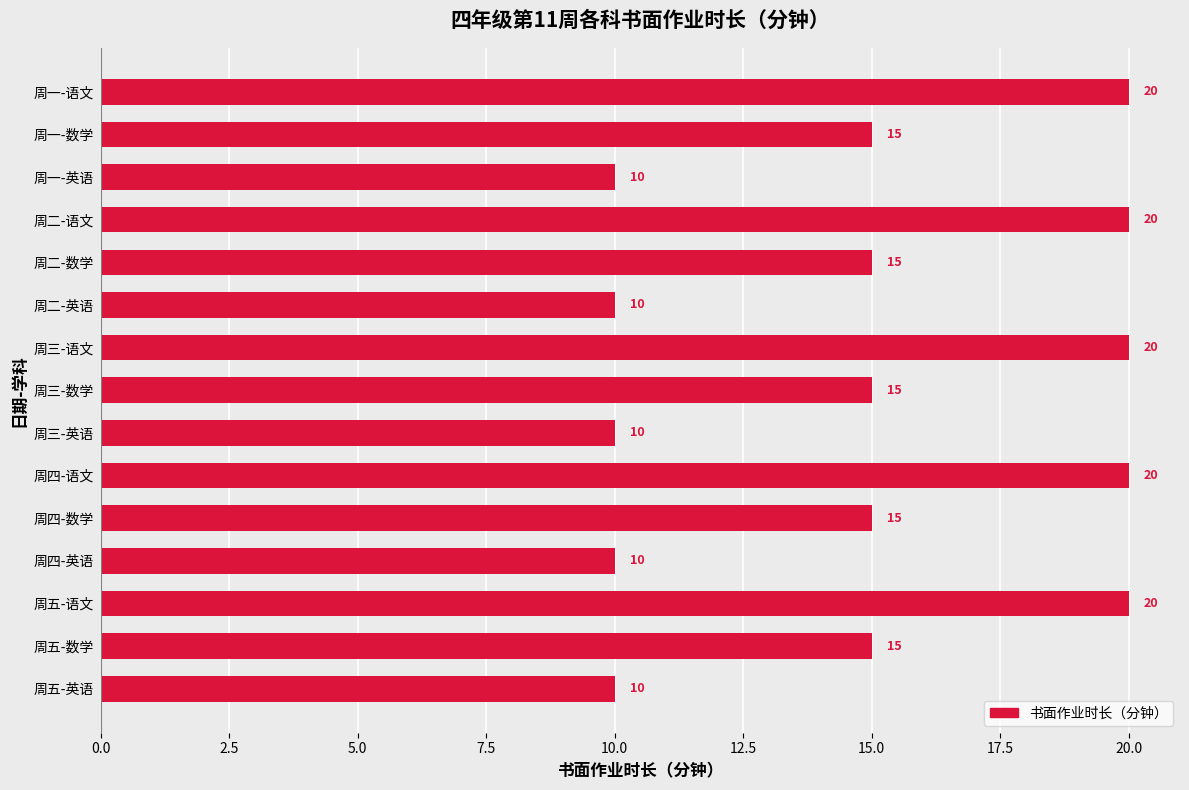

The chart shows a value of 15 at 周二-数学. True or false?

True